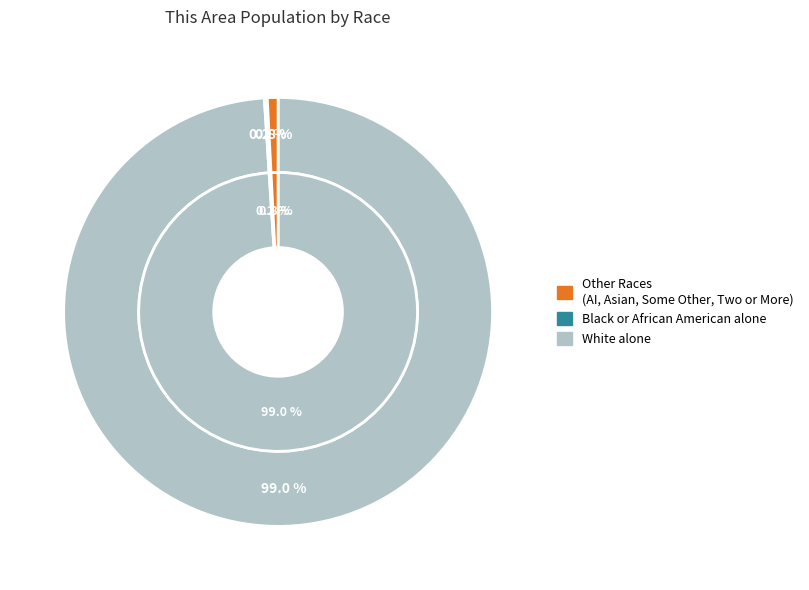

How many slices are in this pie chart?

6